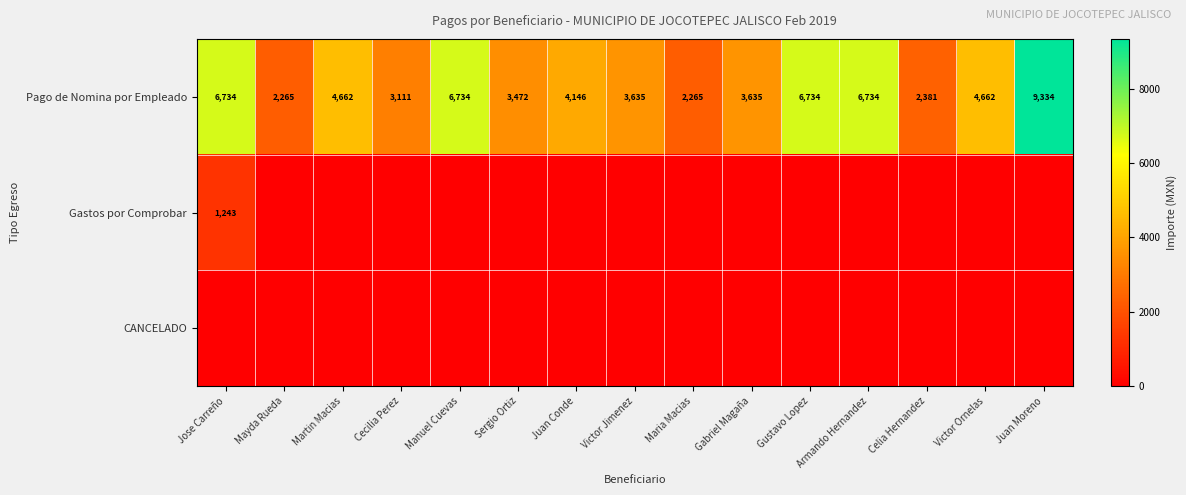

Where does the Pago de Nomina por Empleado series first go above 4146?

Jose Carreño